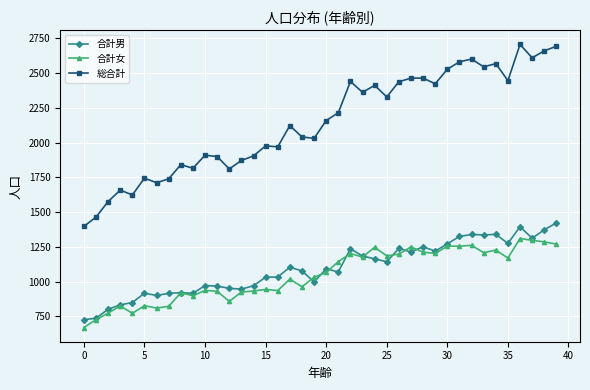

Which series has the largest total across all categories?

総合計